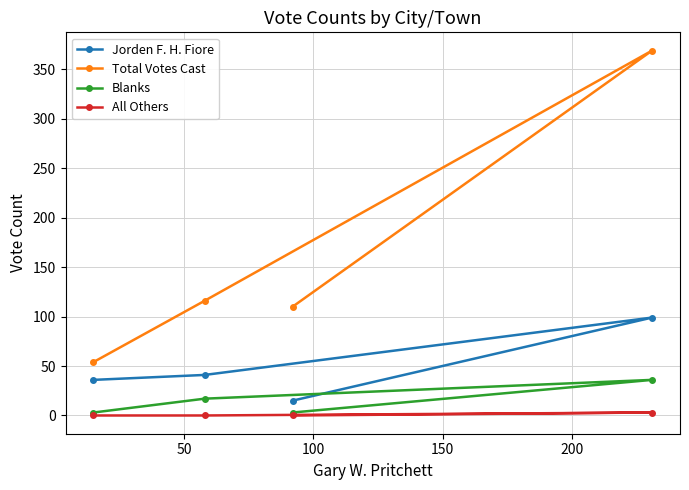

What is the greatest value displayed?

369